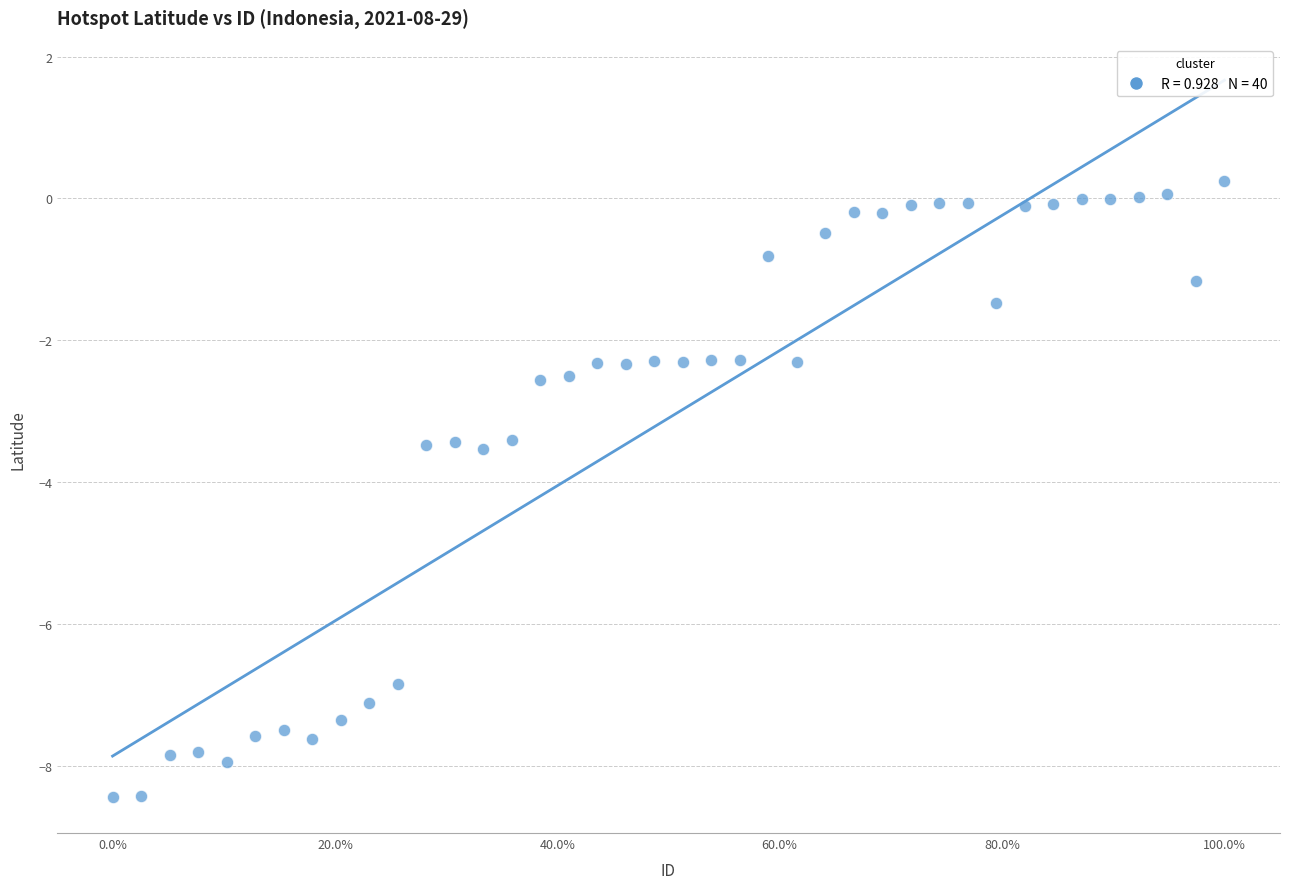

What is the range of Y values (max minus min)?

8.7